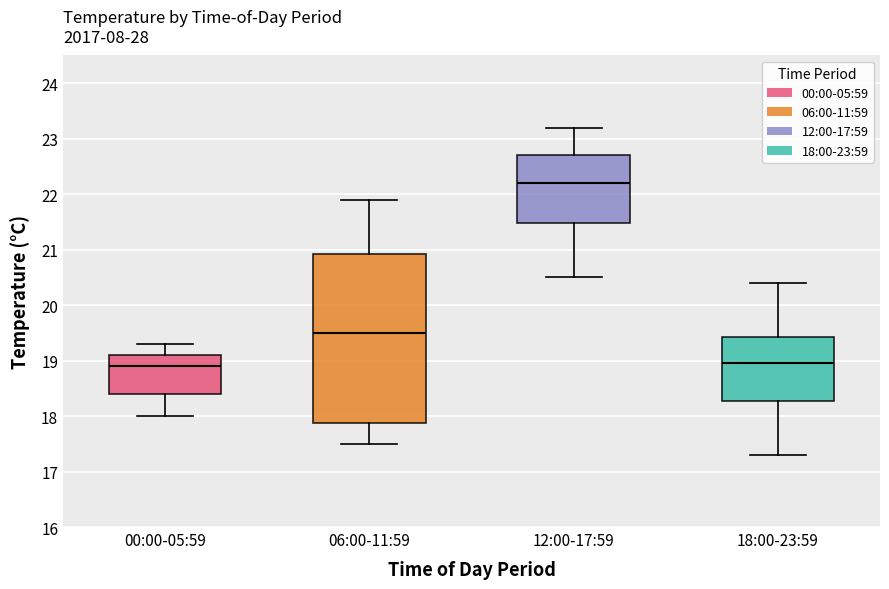

Where does the lower whisker of the box for 18:00-23:59 end on the y-axis? The values are not printed on the chart, so give them approximately, as read against the axis.

17.3